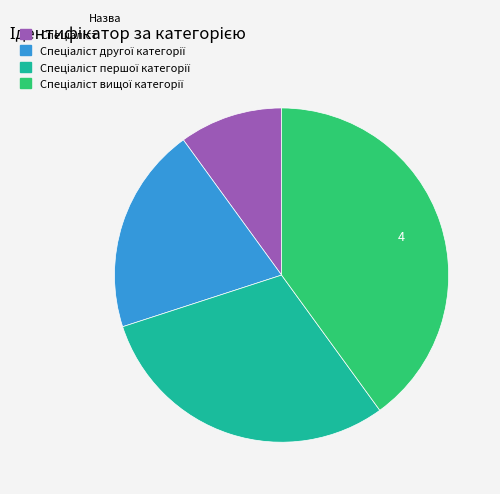

Does any single category account for the majority?

No